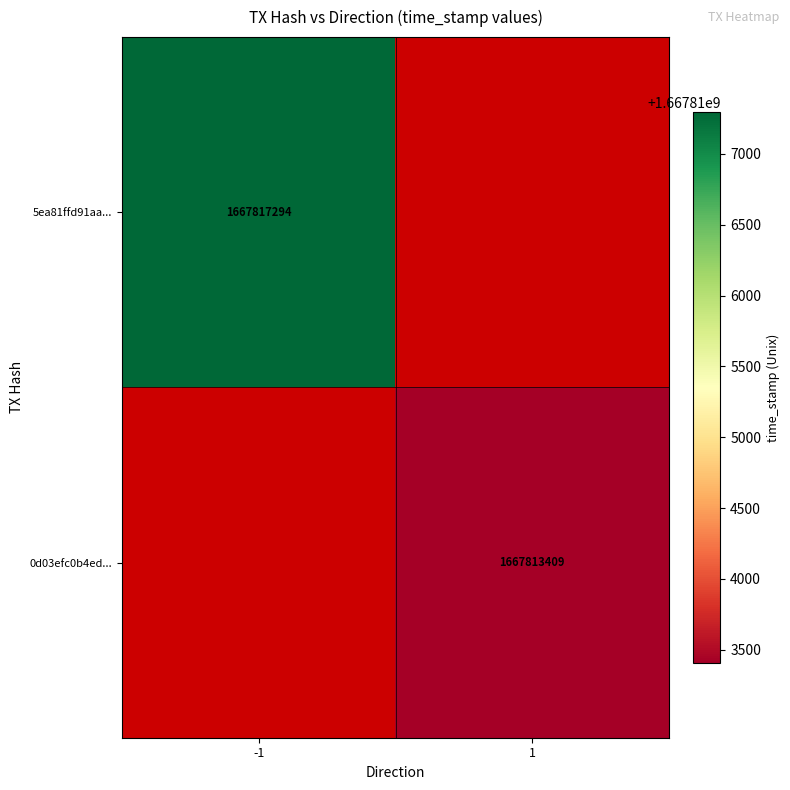

The 0d03efc0b4ed... series shows 1081582783 at 1. True or false?

False